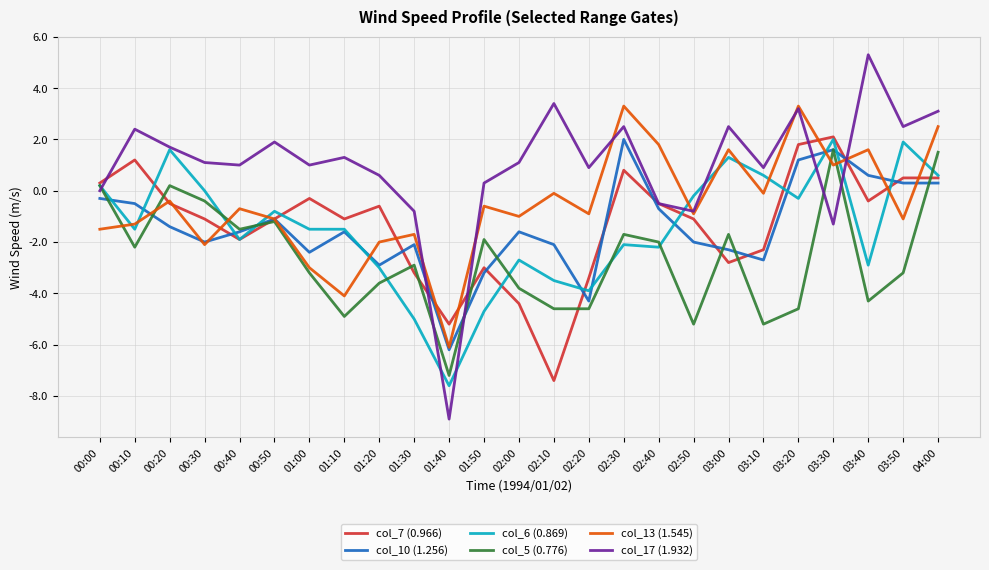

True or false: col_13 (1.545) has a value of 1.8 at 02:40.

True